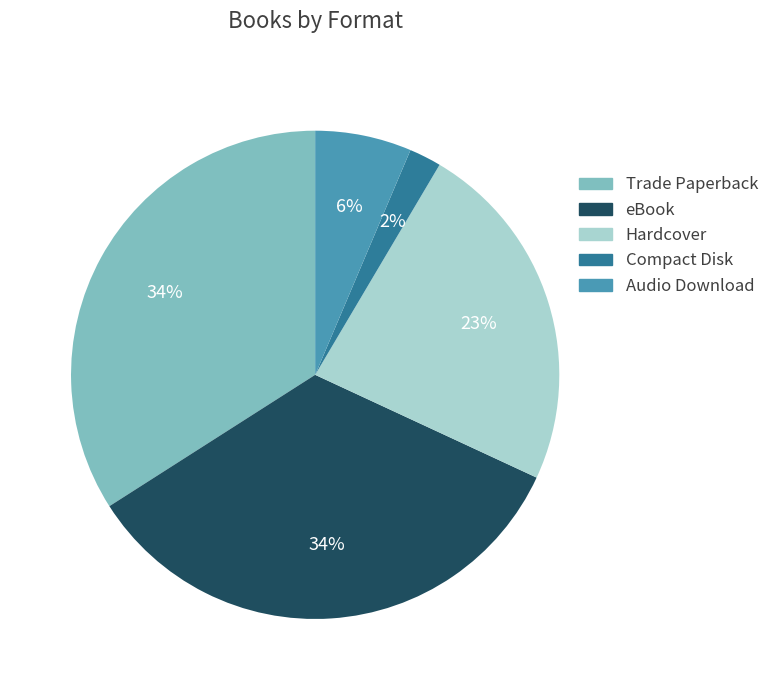

Which category has the smallest portion of the pie?

Compact Disk